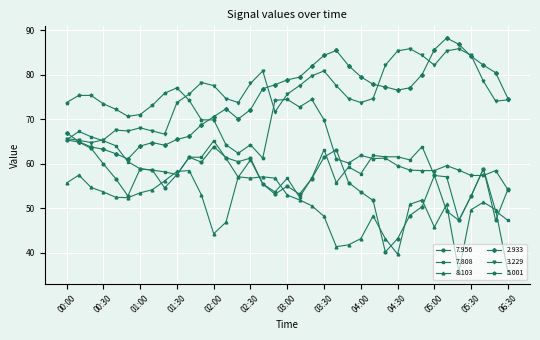

True or false: 7.808 has more than 1 points higher than both neighbors.

True